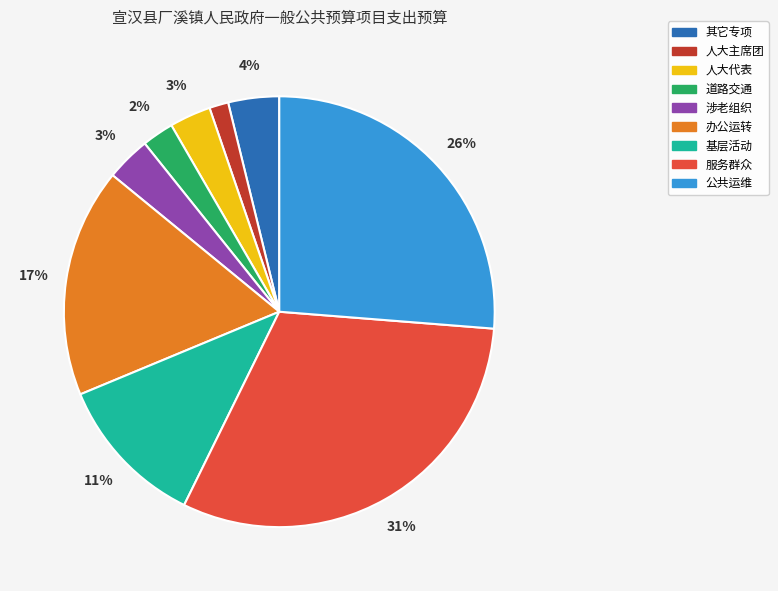

Is there a majority slice in this chart?

No